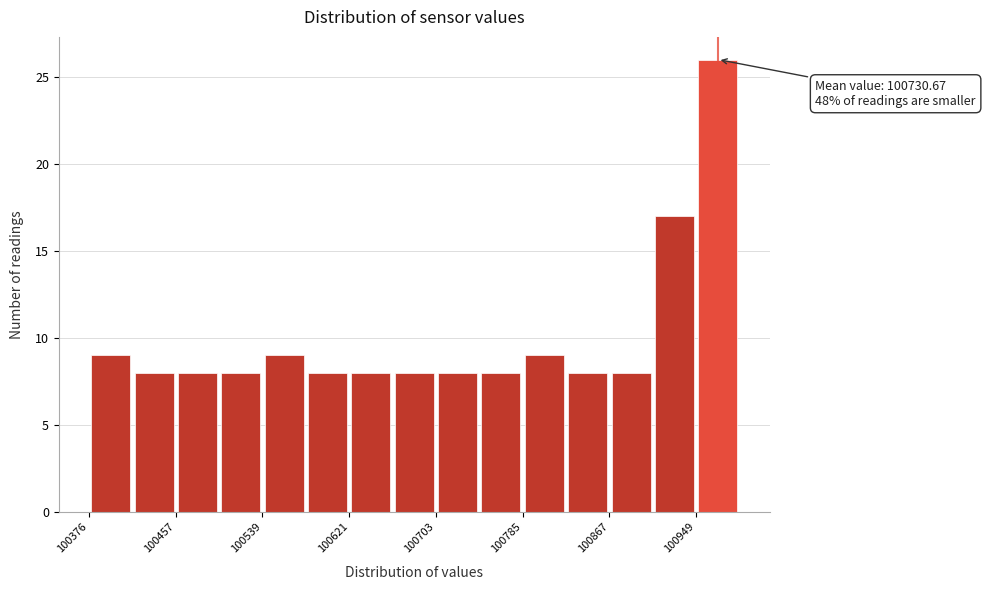

Which range on the x-axis has the tallest bar?

100950 to 100990